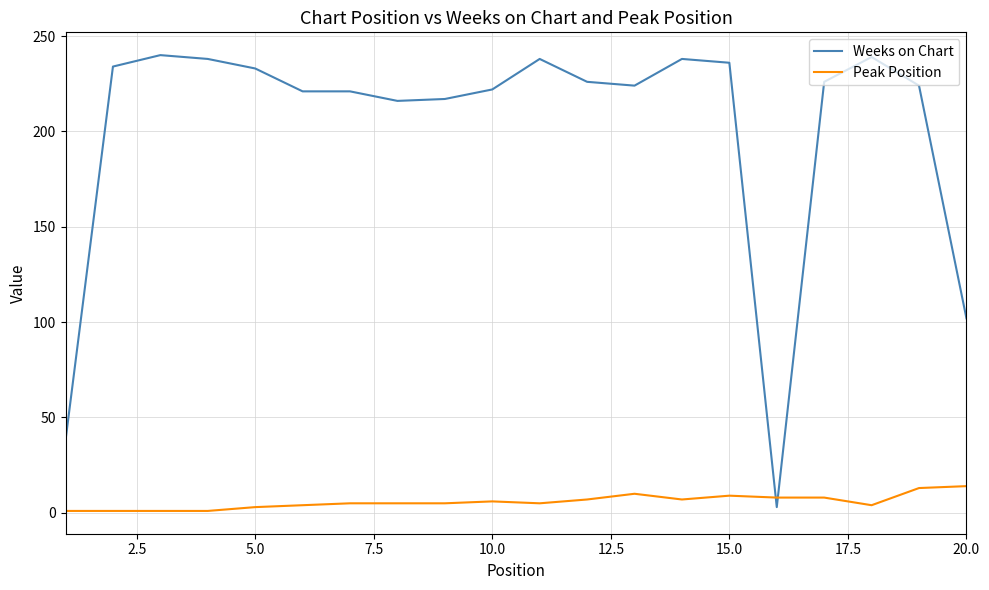

What is the maximum value for Peak Position?

14